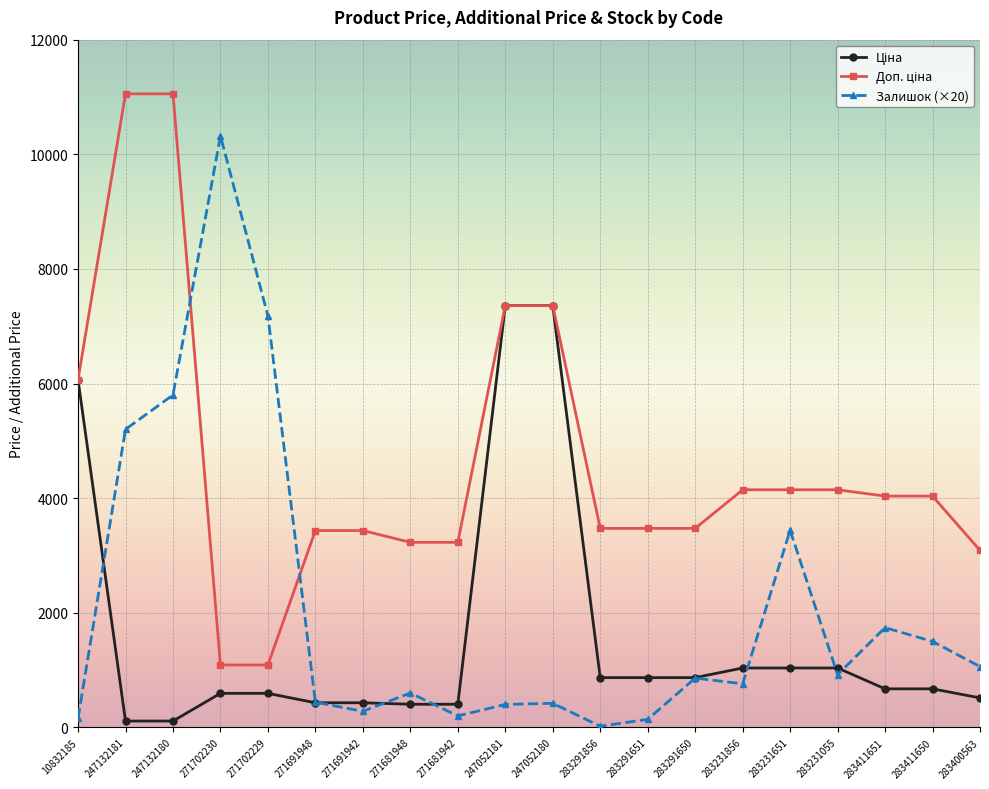

Does the chart display data point markers on the line(s)?

Yes